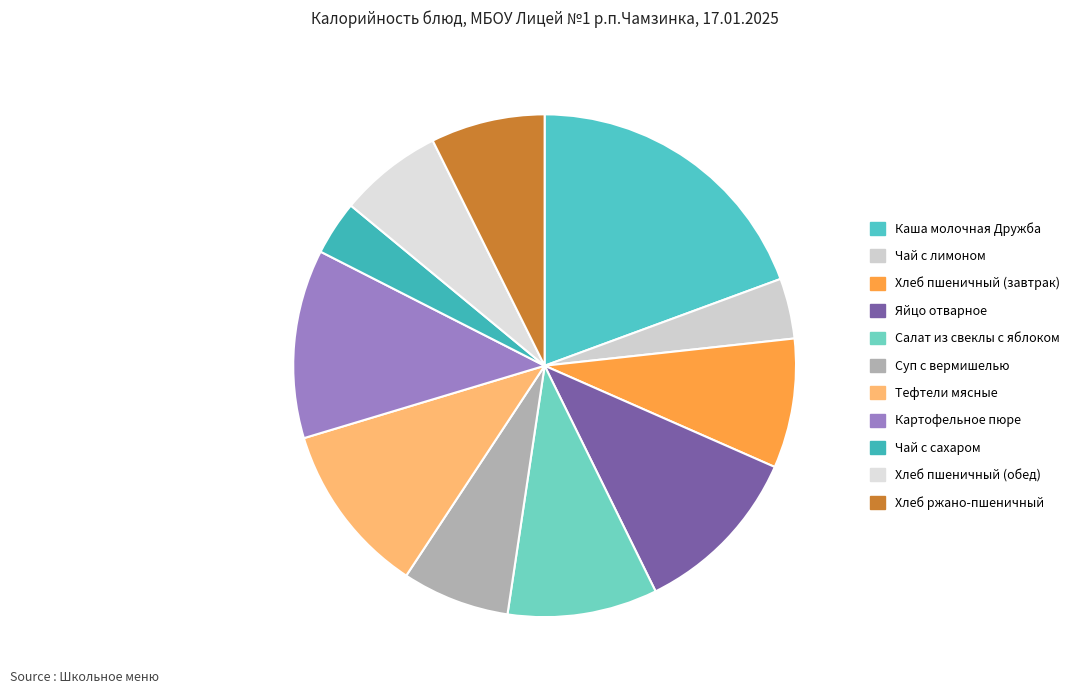

Does any single category account for the majority?

No